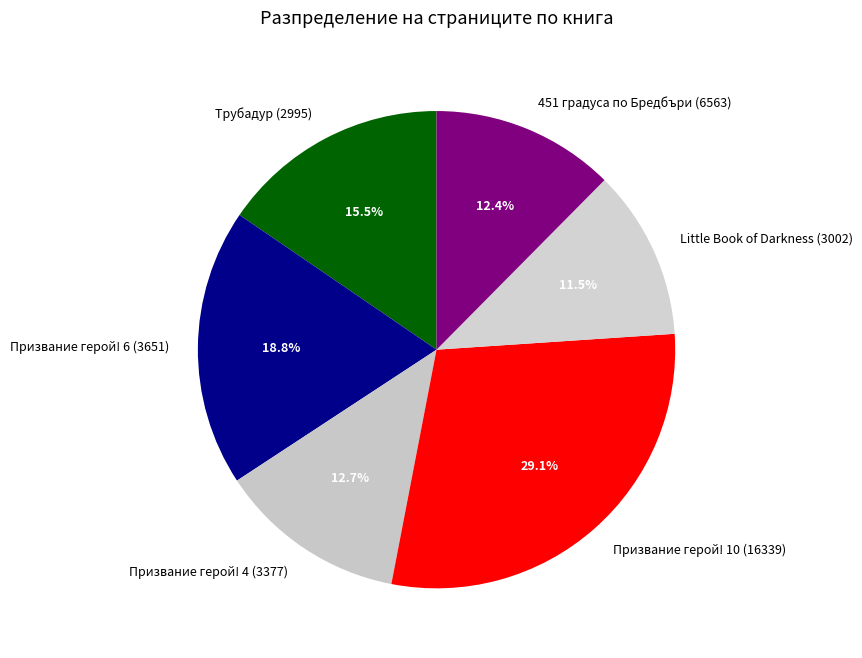

Count the number of slices in the pie.

6